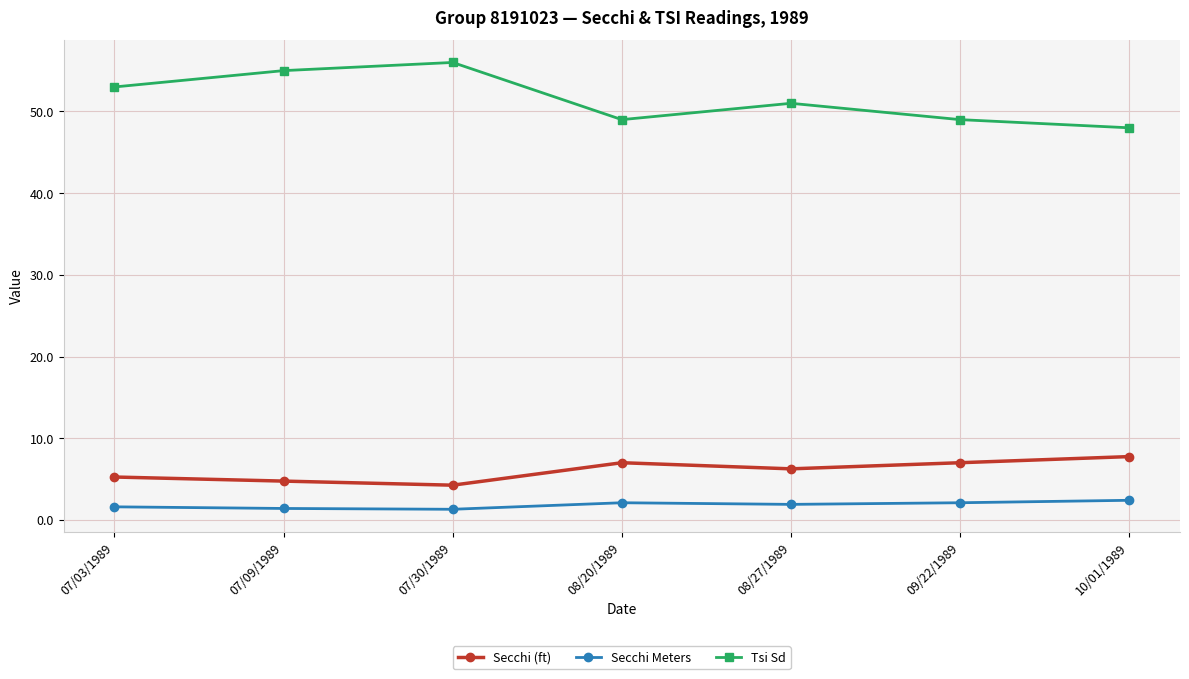

The Secchi (ft) series shows 5.2 at 07/03/1989. True or false?

True